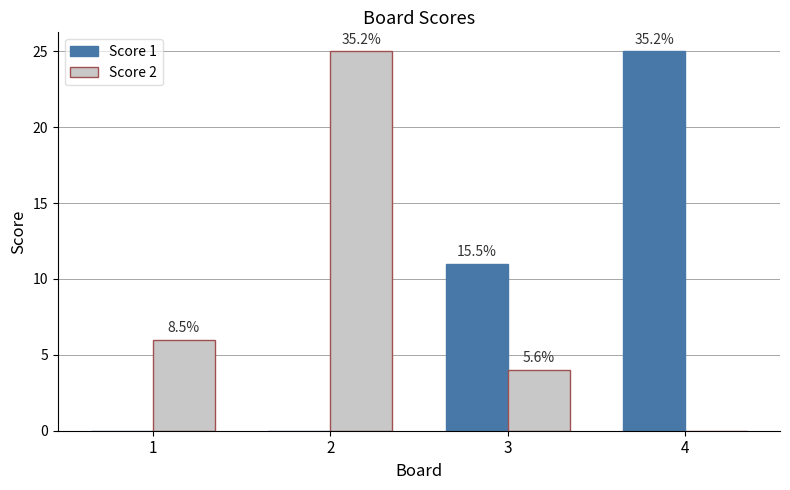

Rank the categories by Score 1 value from lowest to highest.

1, 2, 3, 4